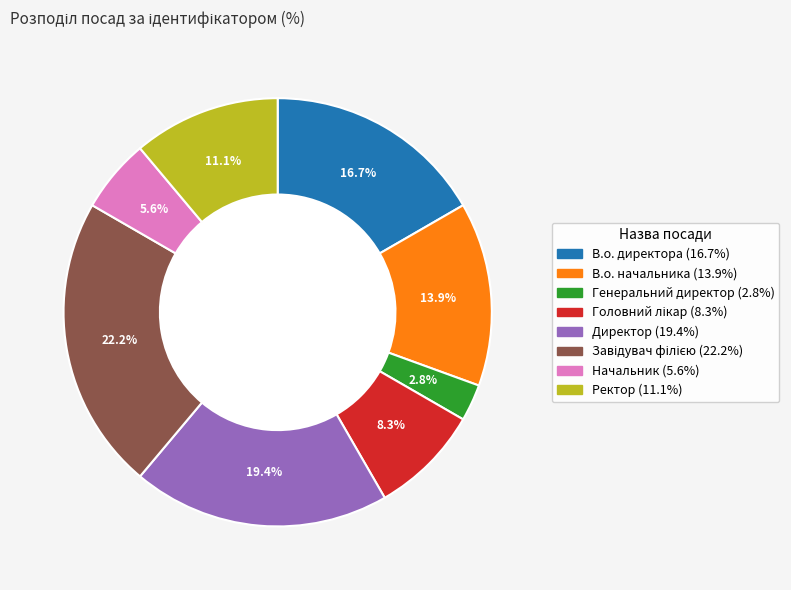

Which has a higher value, Генеральний директор or В.о. начальника?

В.о. начальника